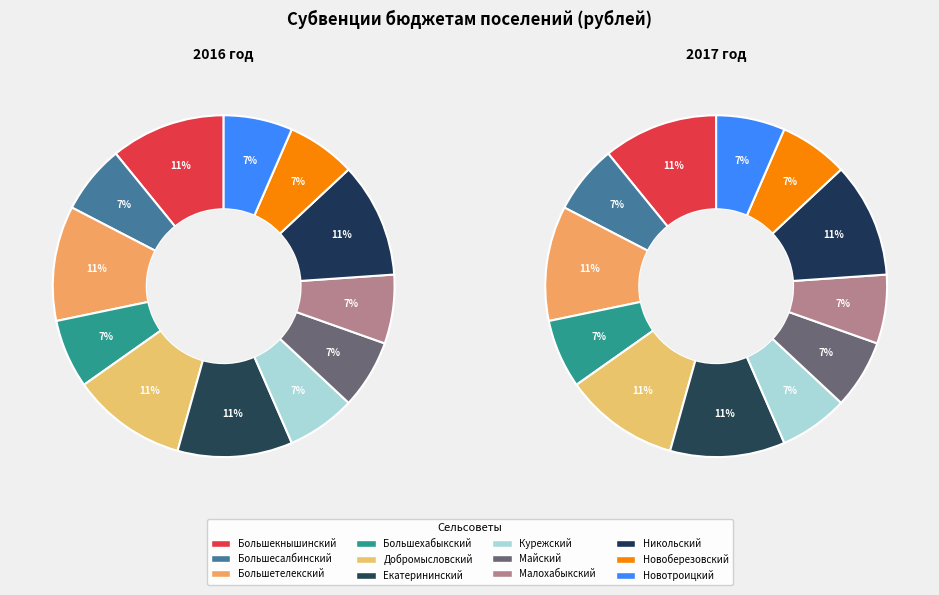

Does 4 represent more than half of the total?

No